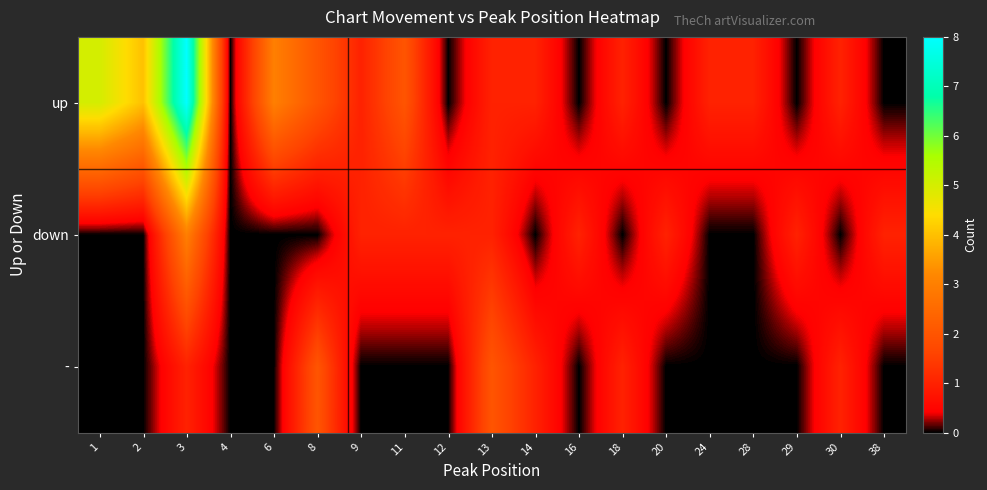

Count the number of categories in the chart.

19